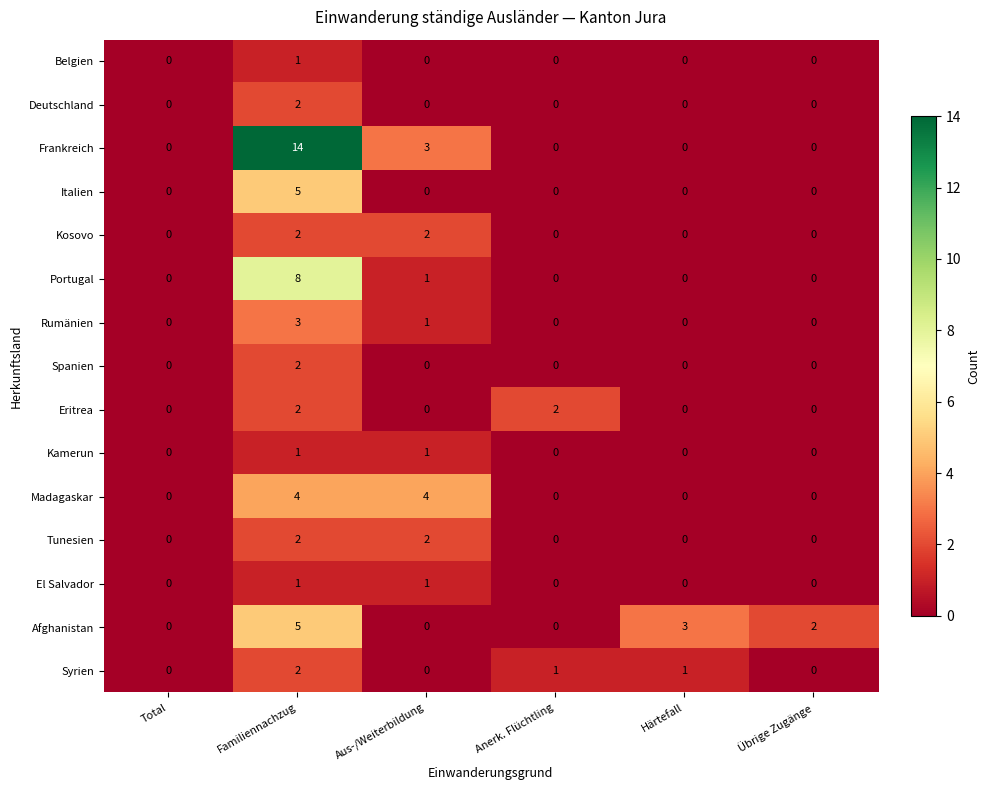

How many categories are shown in the chart?

6